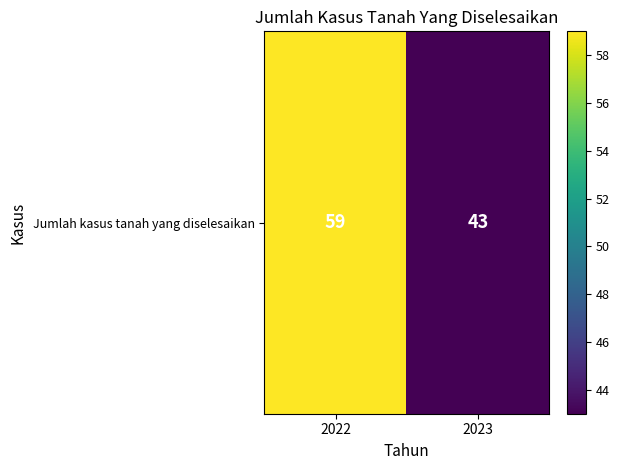

Which has a higher value, 2022 or 2023?

2022